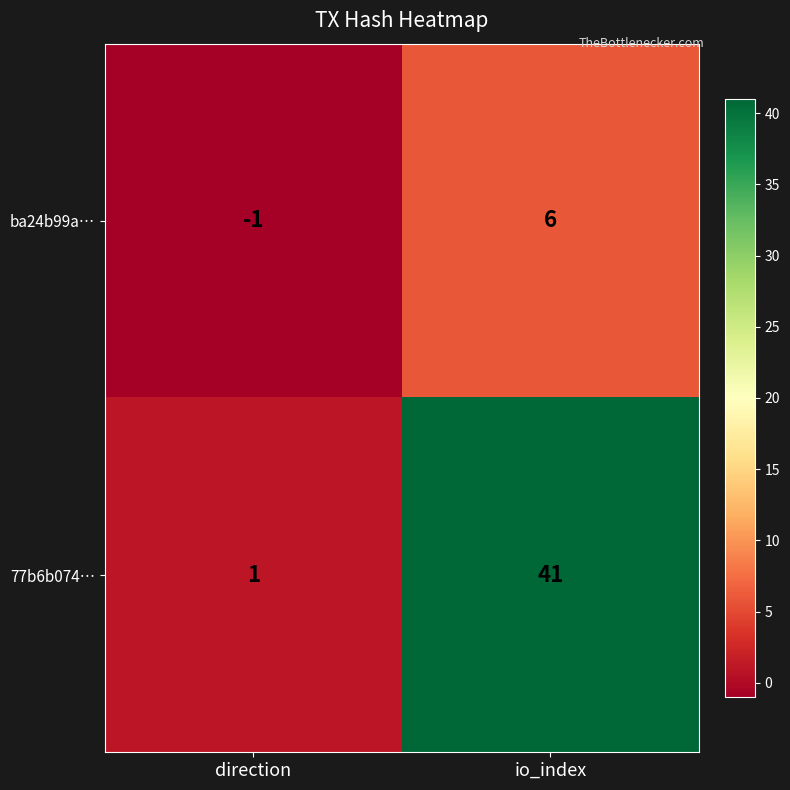

What is the sum of all ba24b99a… values?

5